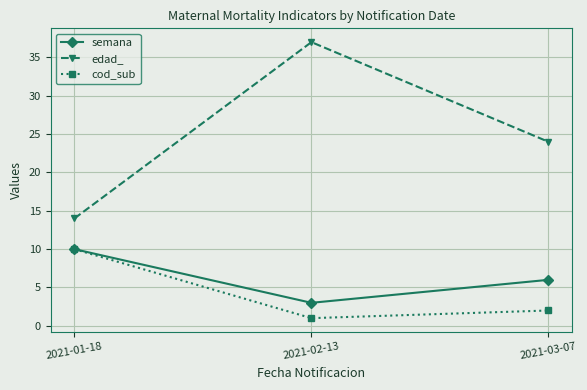

What is the value of the semana point at the 3rd from the left?

6